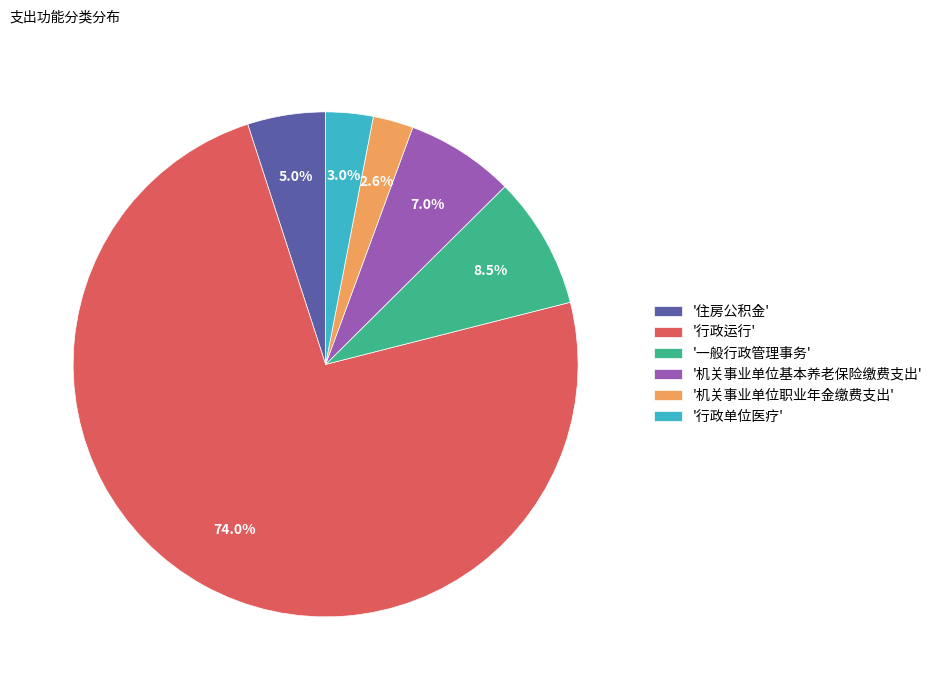

What is the largest slice in the pie chart?

'行政运行'